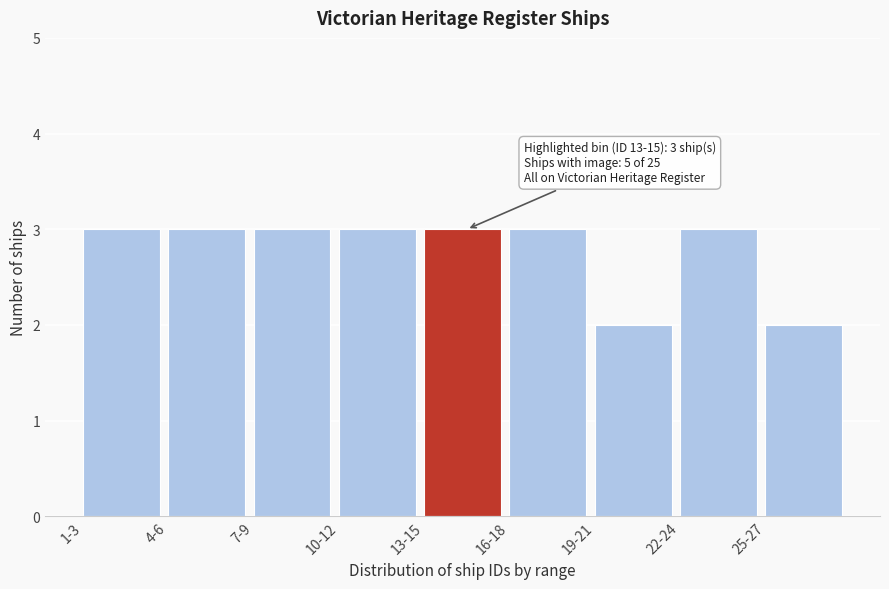

Reading left to right, list all the values displayed in this chart.

1-3=3	4-6=3	7-9=3	10-12=3	13-15=3	16-18=3	19-21=2	22-24=3	25-27=2